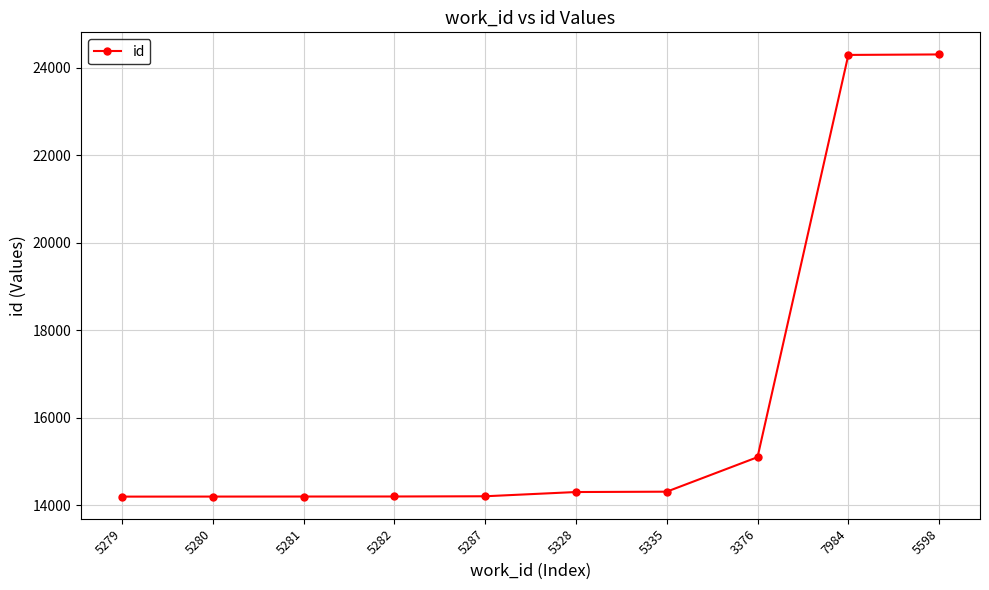

What is the change in value from 5287 to 3376?

+894